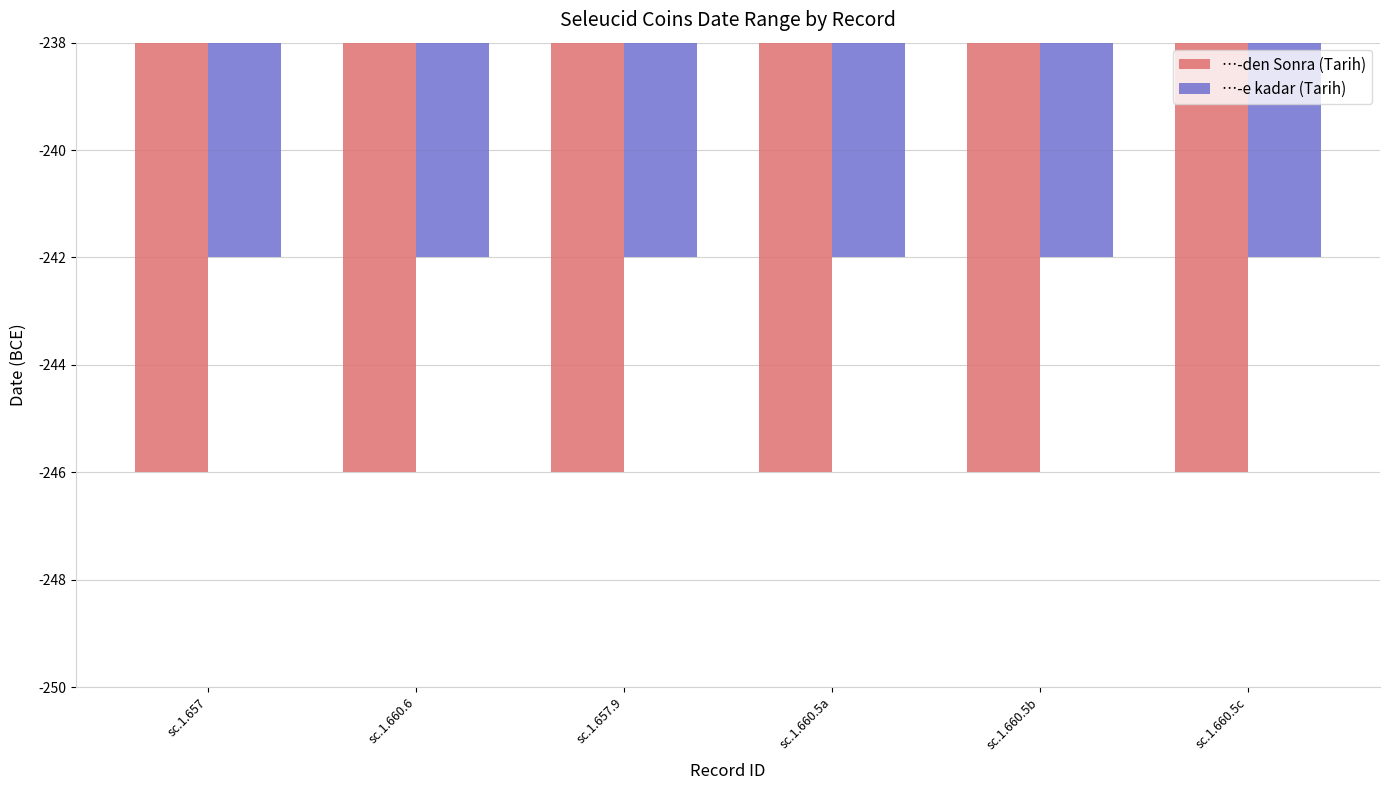

The …-den Sonra (Tarih) series shows -246 at sc.1.660.5a. True or false?

True